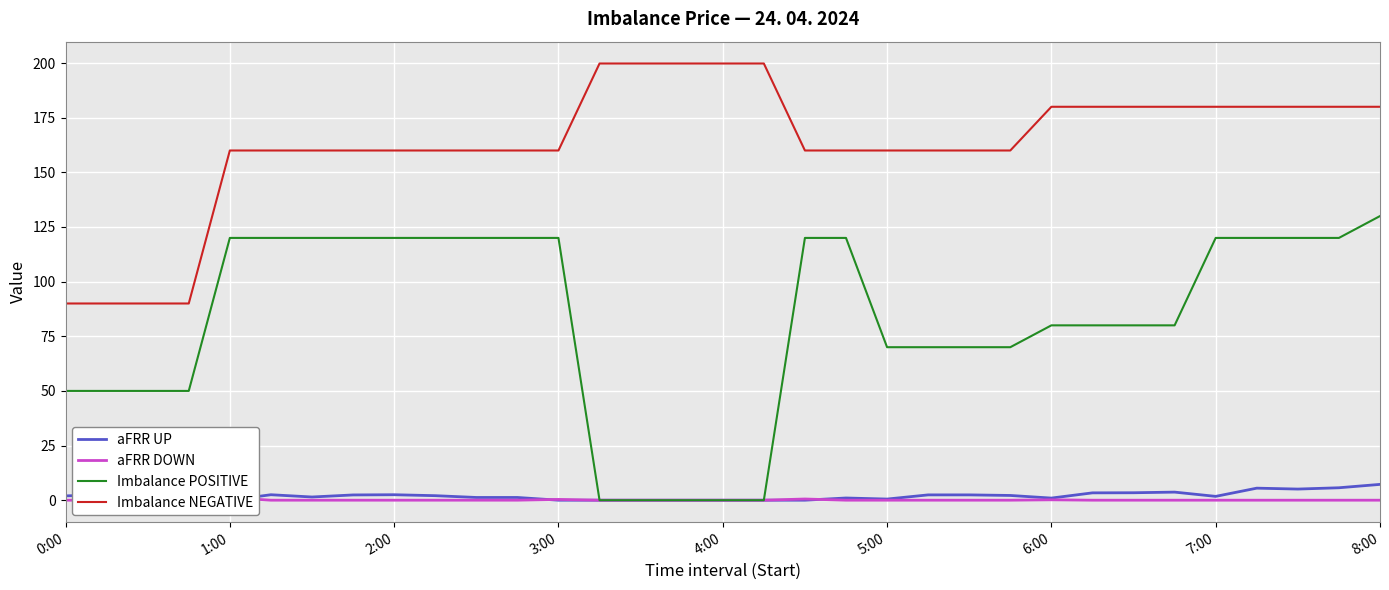

True or false: aFRR DOWN and Imbalance NEGATIVE intersect in this chart.

False